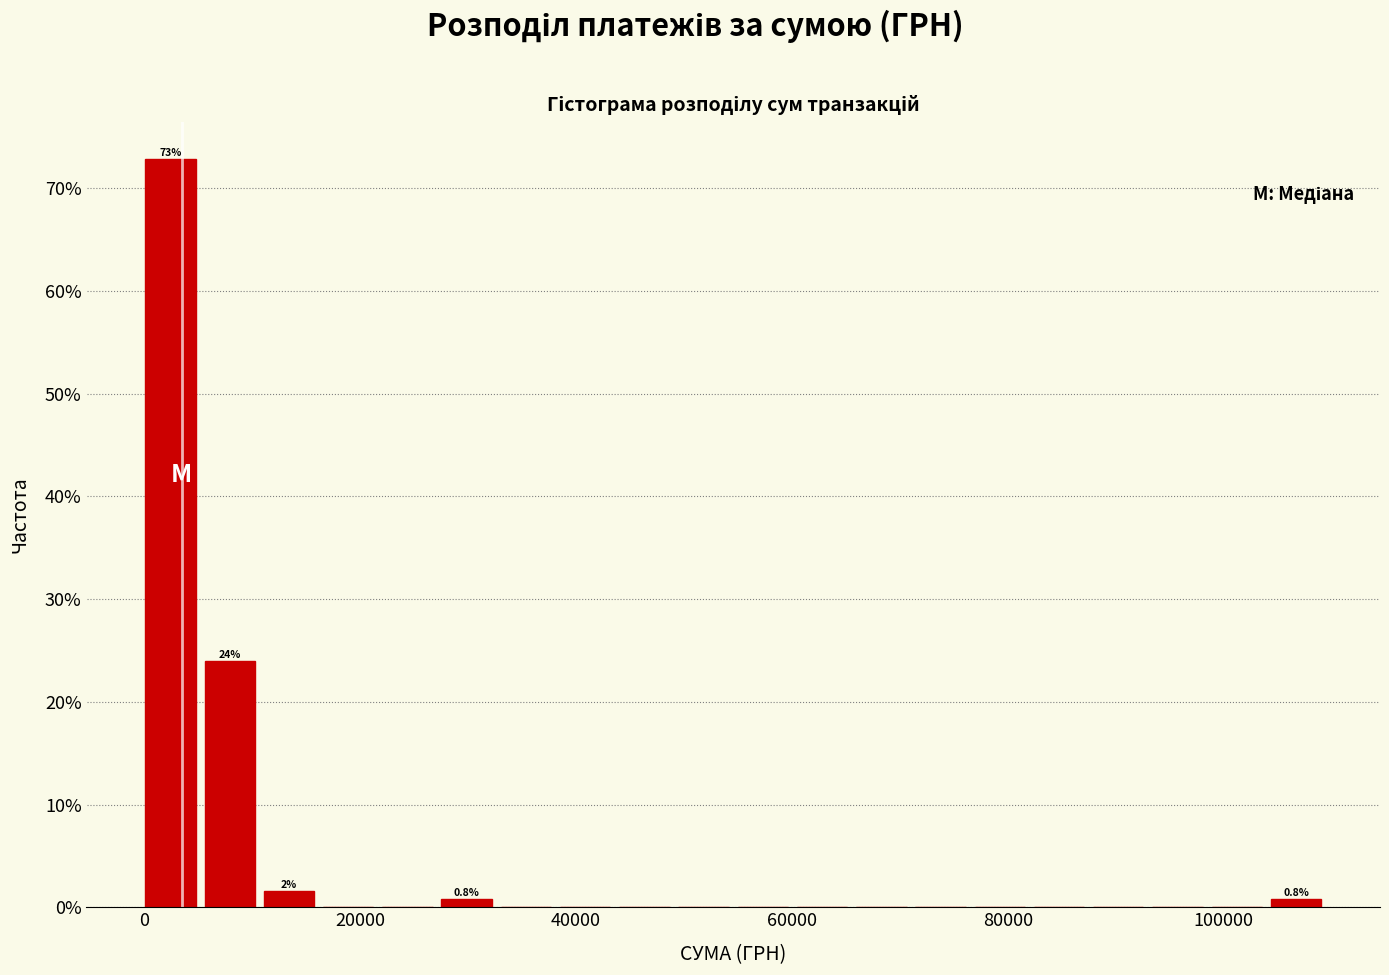

Around what value on the x-axis is the tallest bar? Give the approximate position of its centre, as read against the axis.

2000